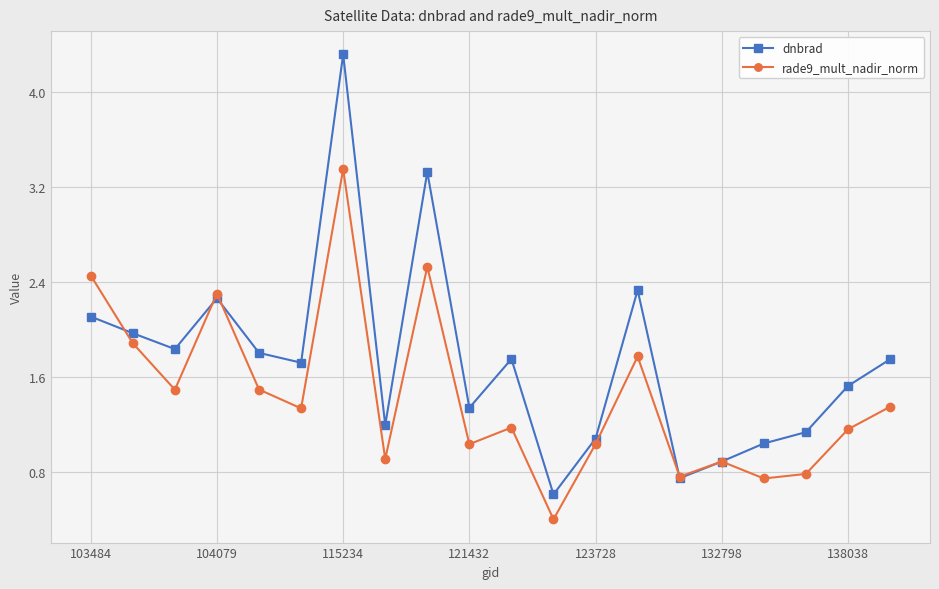

In rade9_mult_nadir_norm, how many points are higher than both neighbors (excluding endpoints)?

6